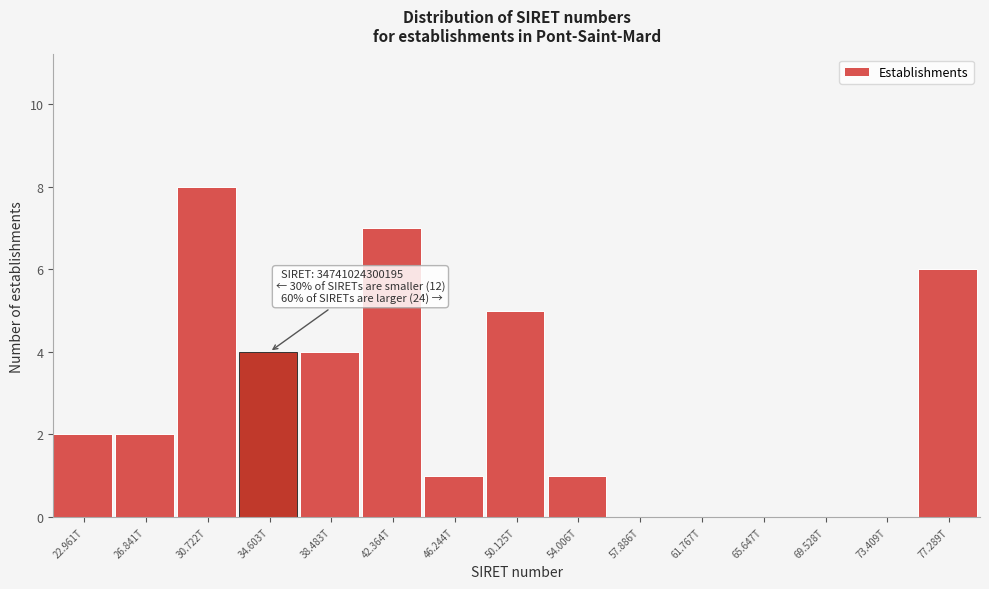

Reading right to left, transcribe all the data shown in this chart.

77.289T=6	73.409T=0	69.528T=0	65.647T=0	61.767T=0	57.886T=0	54.006T=1	50.125T=5	46.244T=1	42.364T=7	38.483T=4	34.603T=4	30.722T=8	26.841T=2	22.961T=2